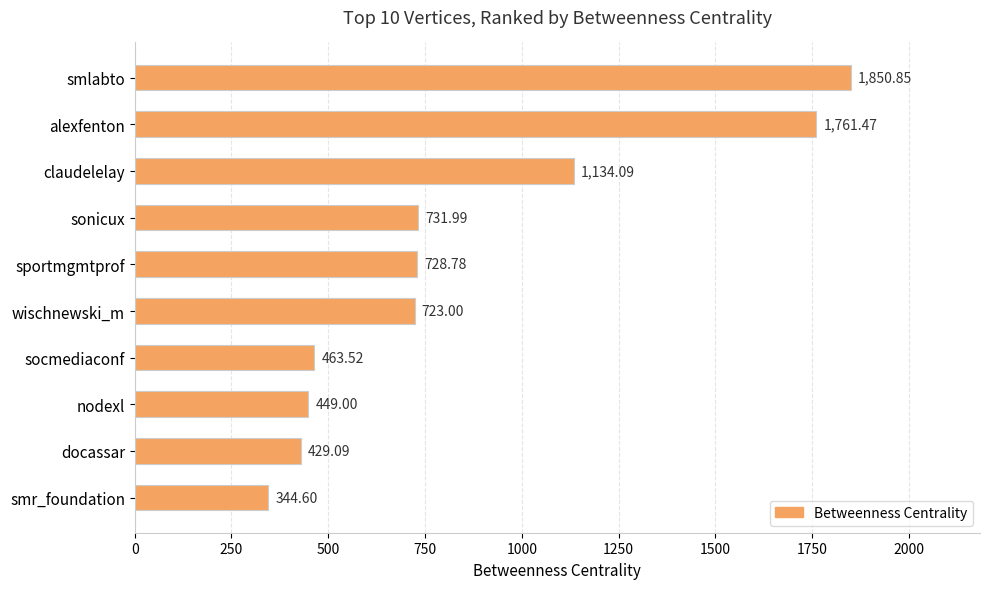

List the labels in order of value, smallest first.

smr_foundation, docassar, nodexl, socmediaconf, wischnewski_m, sportmgmtprof, sonicux, claudelelay, alexfenton, smlabto